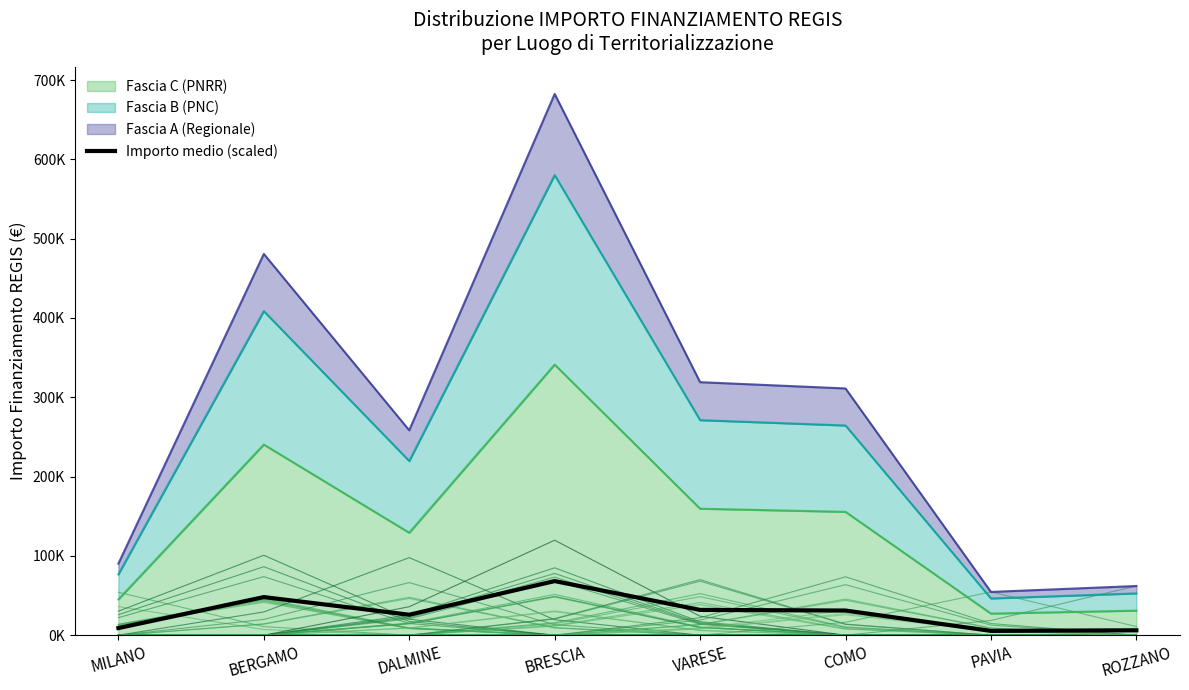

Which category has the highest value across all series?

BRESCIA